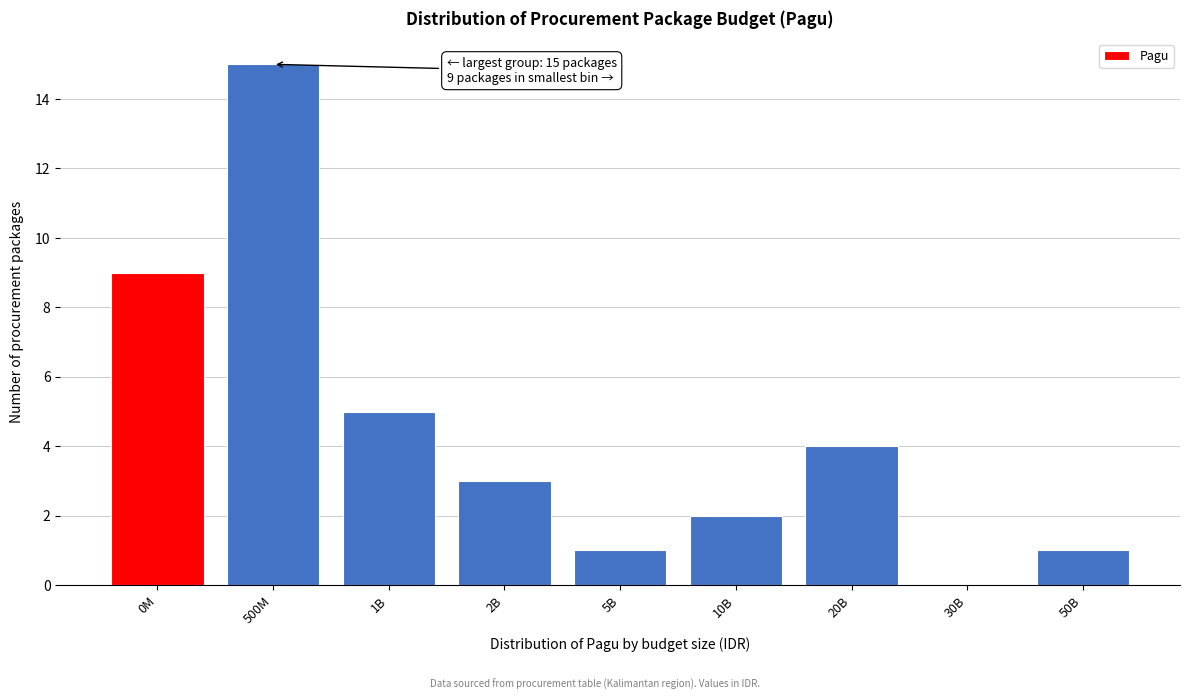

Reading right to left, what are all the values shown in this chart?

50B=1	30B=0	20B=4	10B=2	5B=1	2B=3	1B=5	500M=15	0M=9